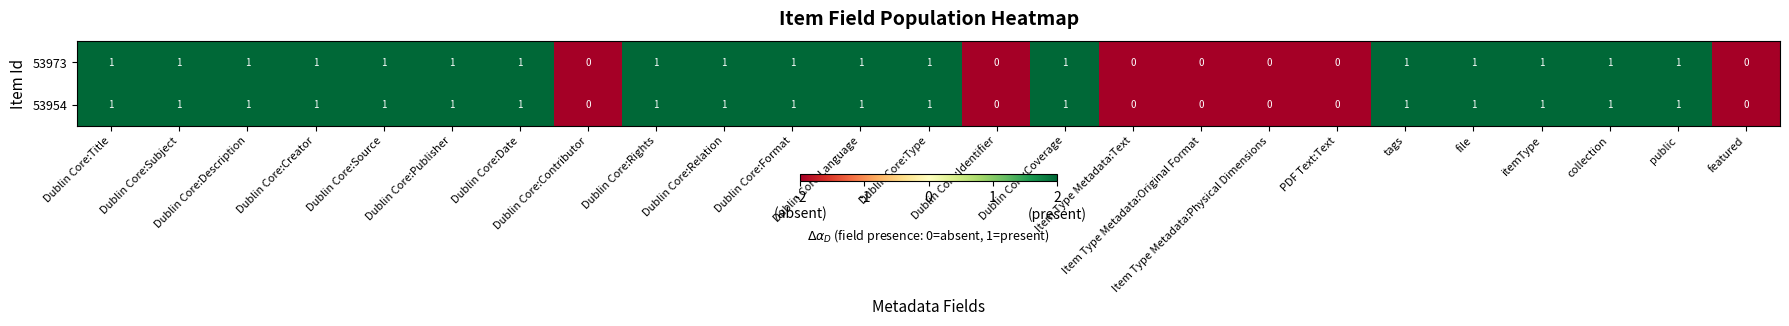

How many 53954 values are between 0 and 1?

25